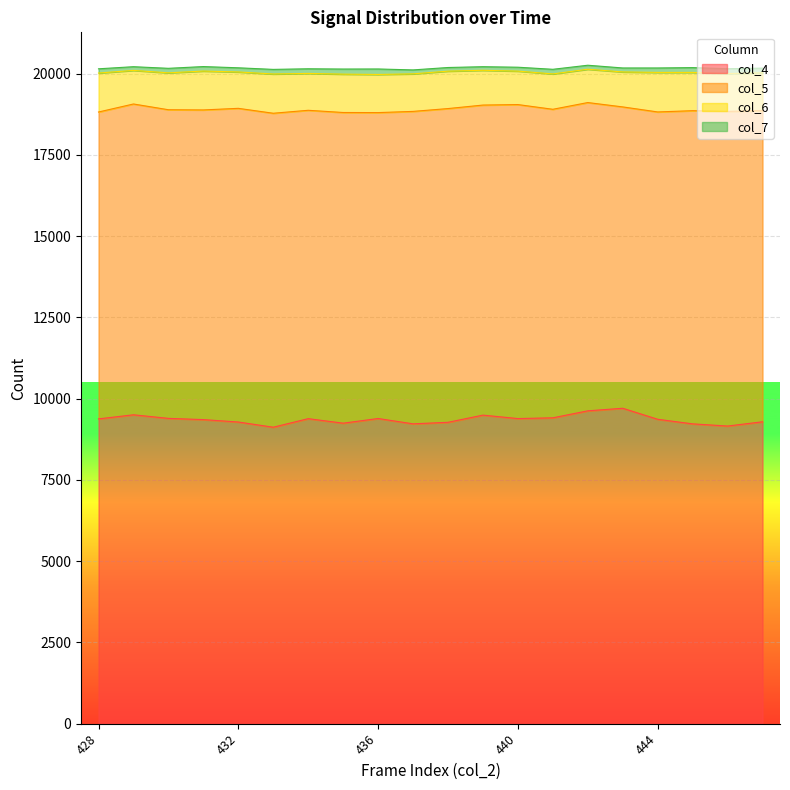

List the labels in order of col_6 value, largest first.

444, 433, 428, 431, 435, 445, 436, 446, 447, 437, 438, 430, 434, 432, 441, 443, 439, 429, 440, 442